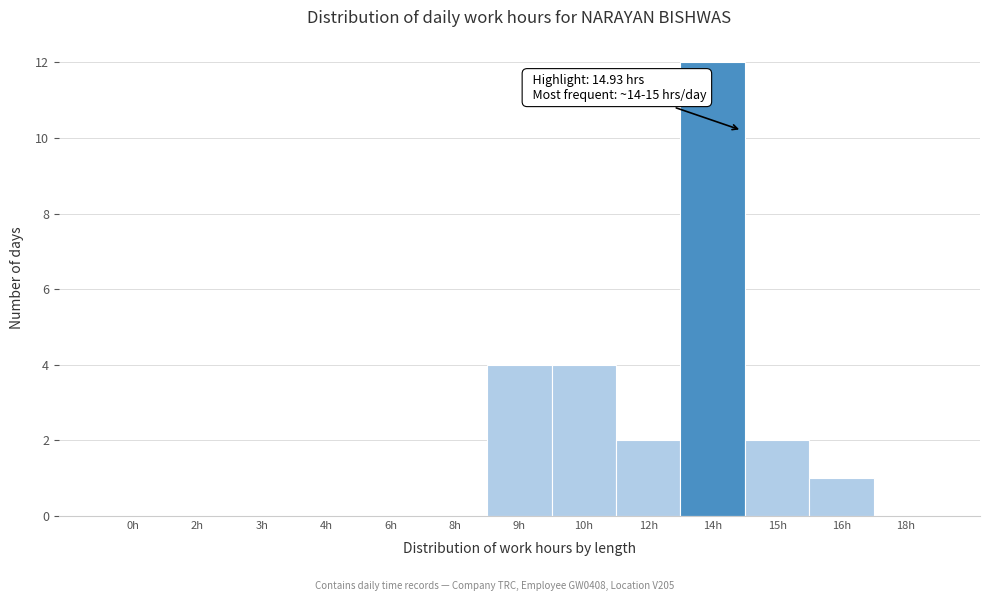

Reading left to right, list all the values displayed in this chart.

0h=0	2h=0	3h=0	4h=0	6h=0	8h=0	9h=4	10h=4	12h=2	14h=12	15h=2	16h=1	18h=0